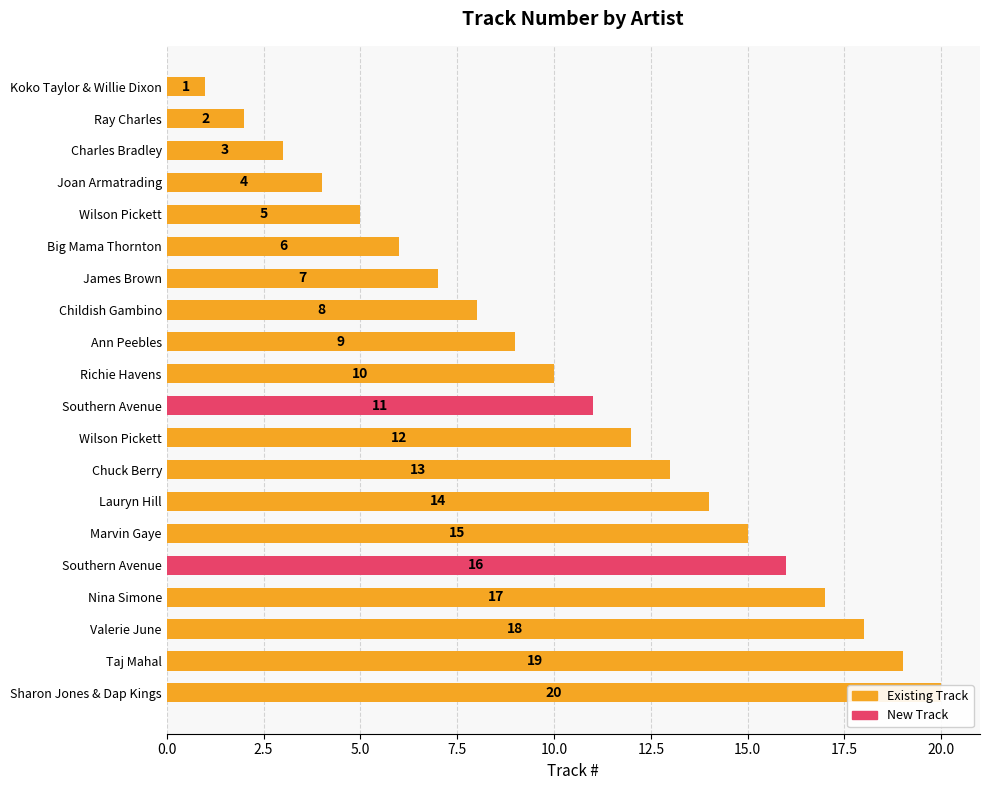

What position from the right is 17?

3